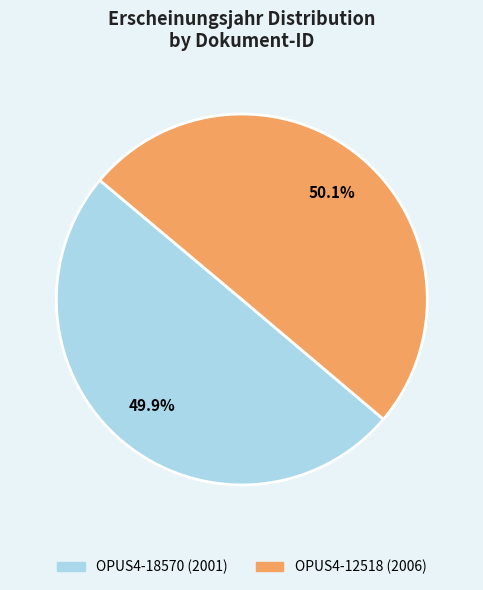

Does any single category account for the majority?

Yes